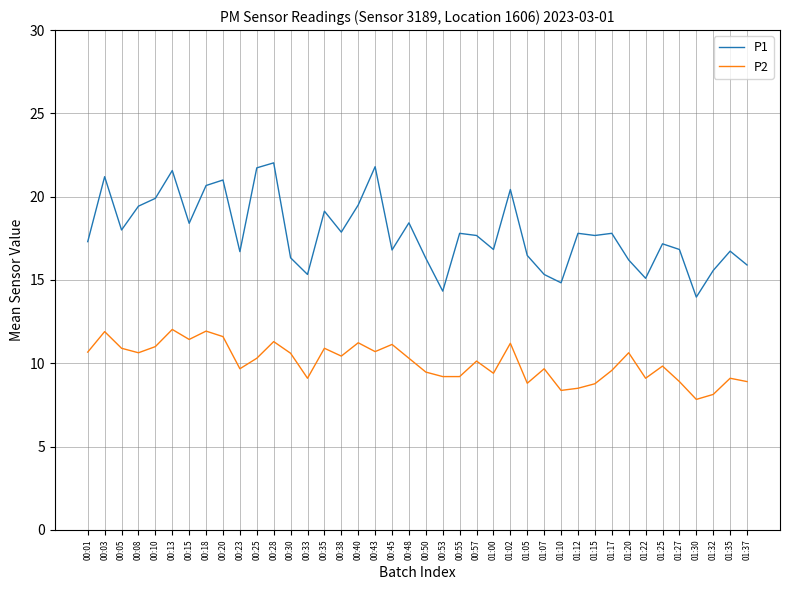

What position from the left is 00:30?

13